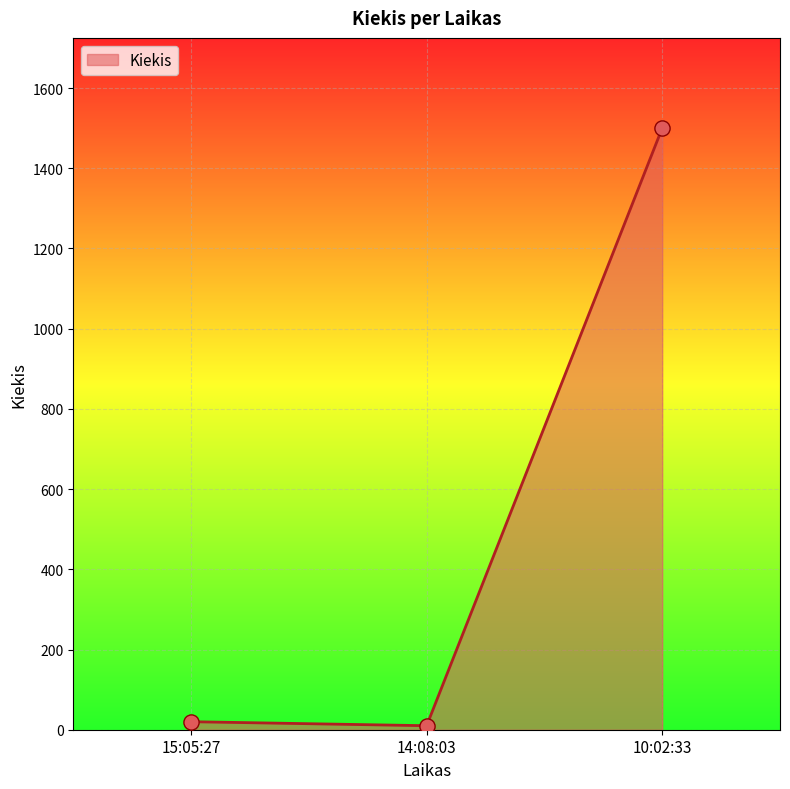

Which has a higher value, 10:02:33 or 14:08:03?

10:02:33